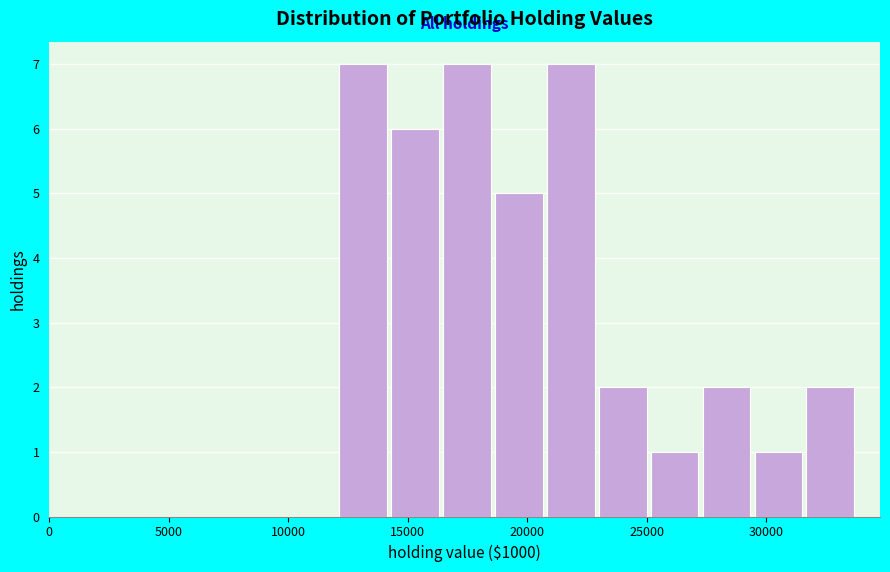

Reading left to right, list every bar in this chart as the range it spans on the x-axis followed by its height. Neither the bar edges nor the heights are printed on the chart, so give them approximately, as read against the axes.

12000 to 14500: 7
14500 to 16500: 6
16500 to 18500: 7
18500 to 21000: 5
21000 to 23000: 7
23000 to 25000: 2
25000 to 27500: 1
27500 to 29500: 2
29500 to 31500: 1
31500 to 34000: 2